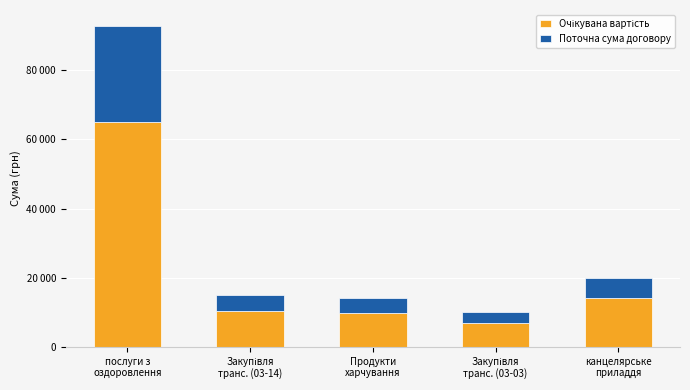

What is the difference between the maximum and second lowest values in the Поточна сума договору series?

23646.0